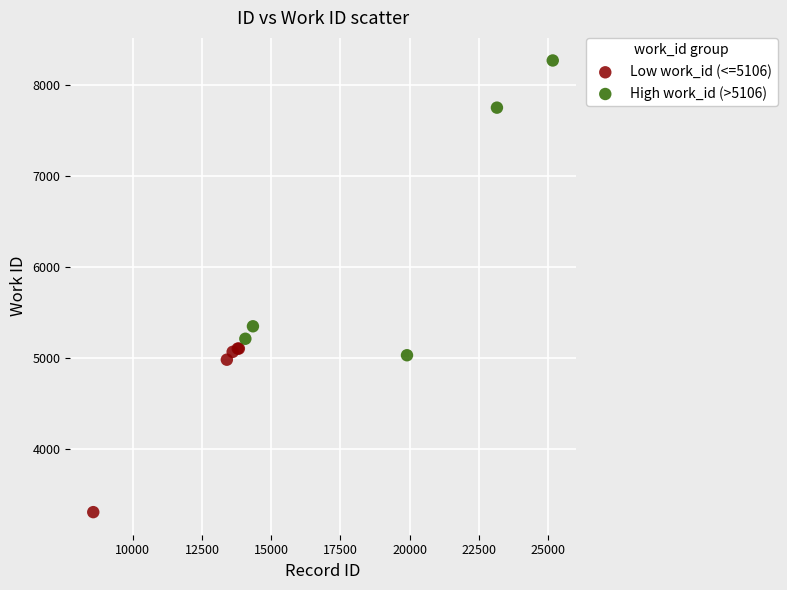

Which series reaches the maximum Y coordinate?

High work_id (>5106)